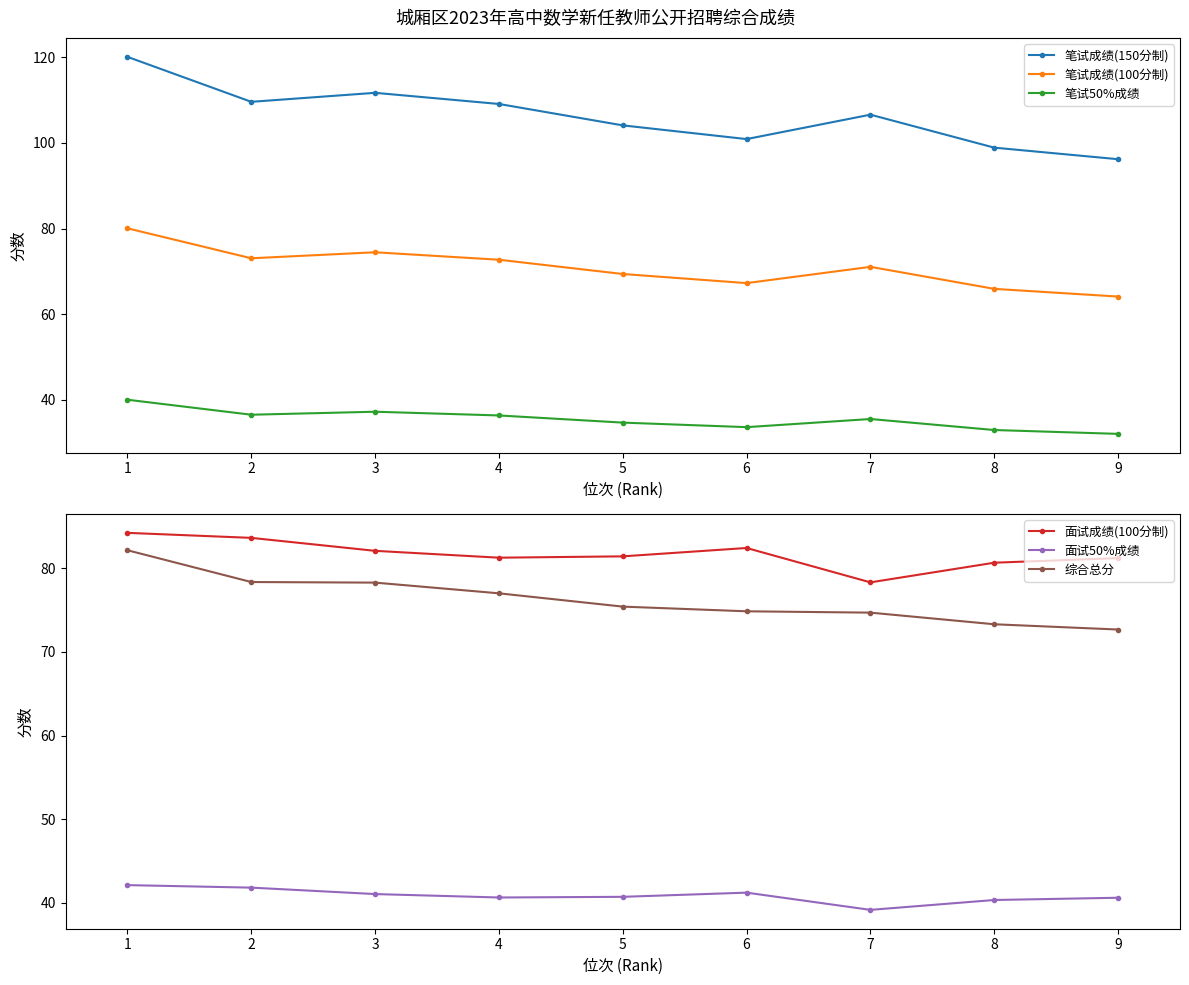

The value of 面试成绩(100分制) at 5 is 81.4. True or false?

True